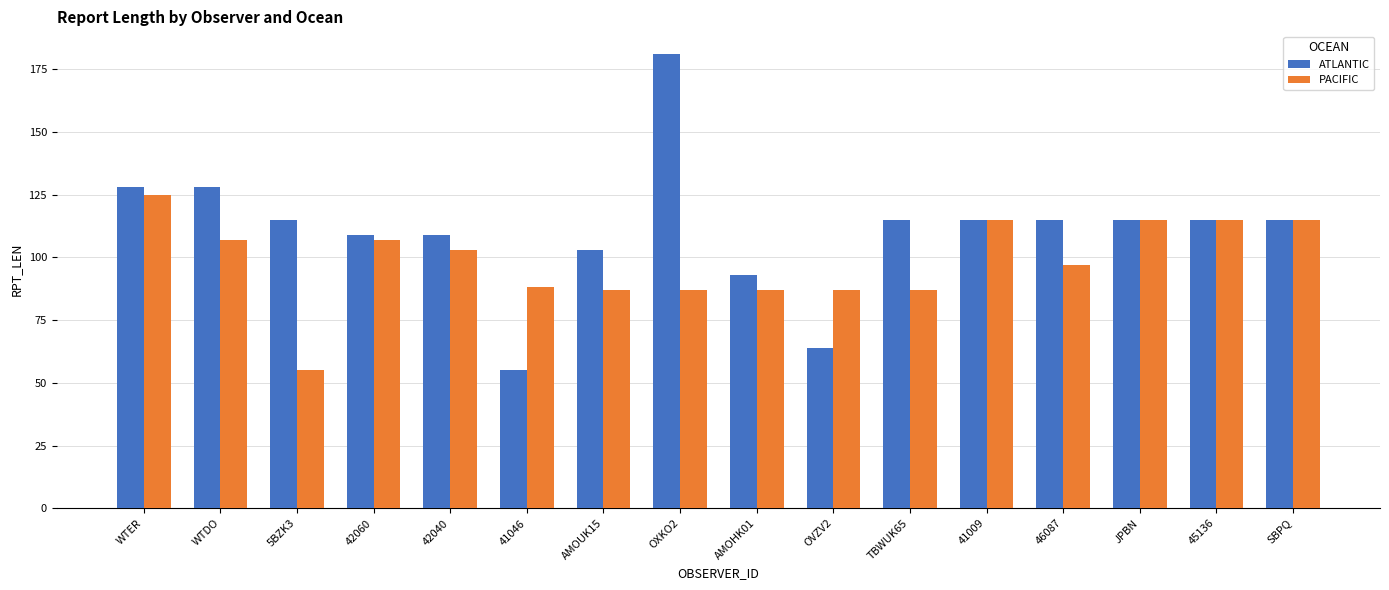

How many bars are there in total?

32